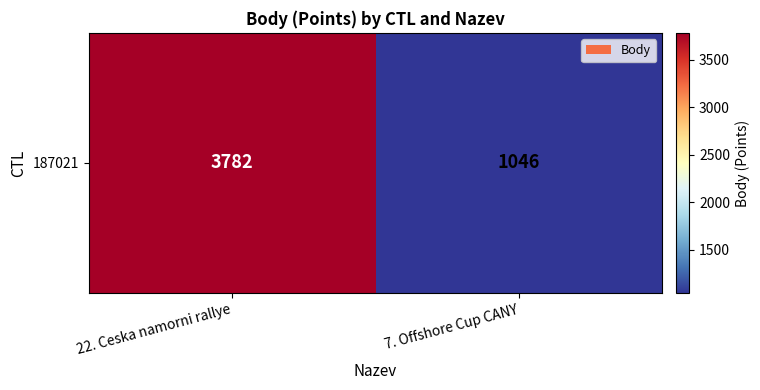

Reading right to left, extract all data points from this chart.

1046	3782